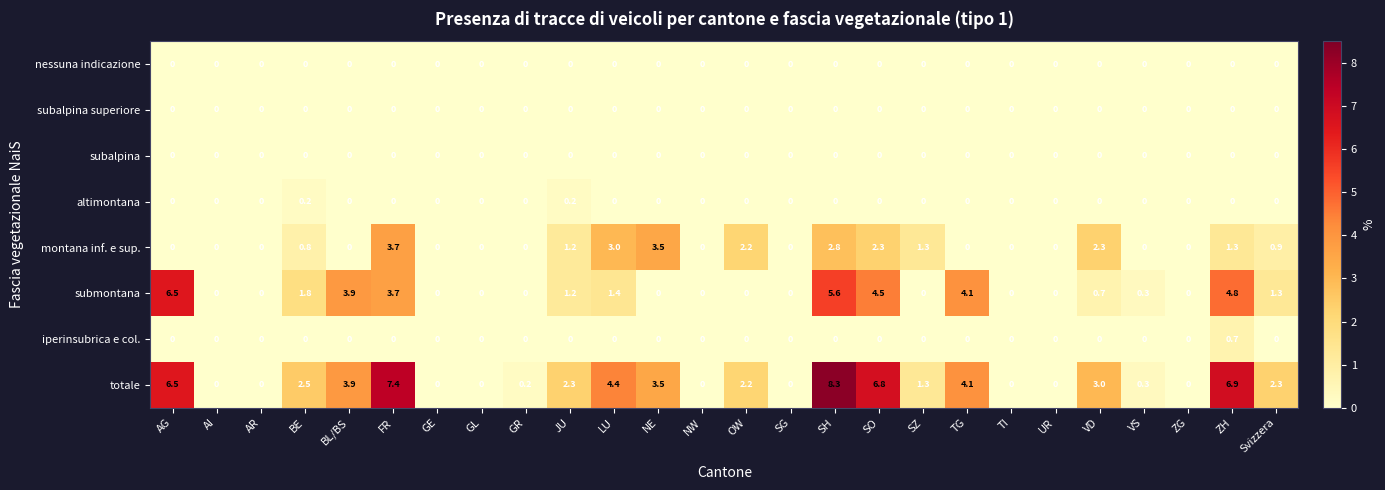

The value of montana inf. e sup. at BE is 0.8. True or false?

True